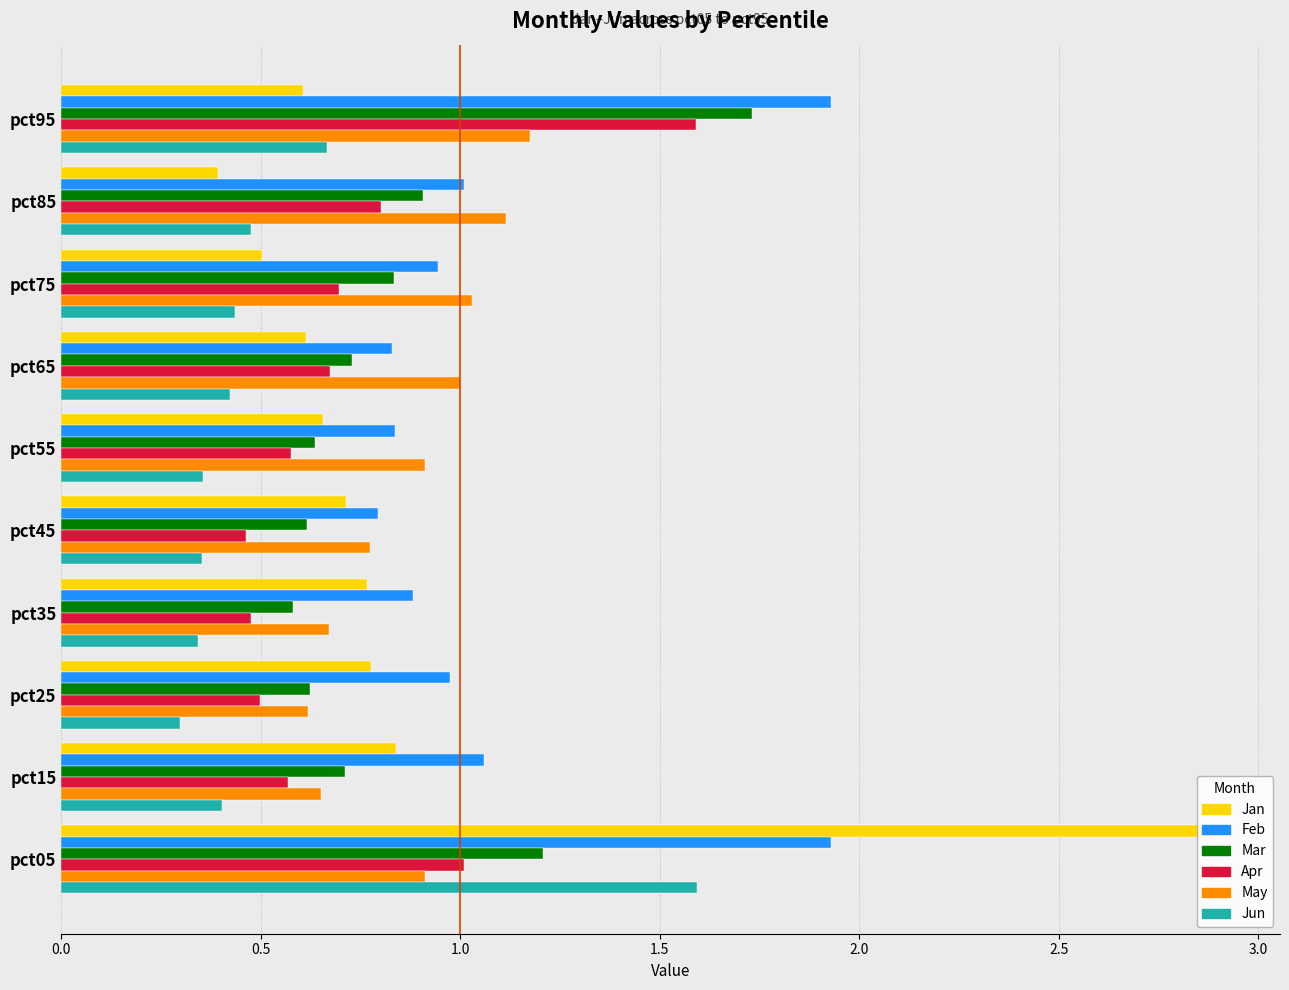

What is the greatest value displayed?

2.9